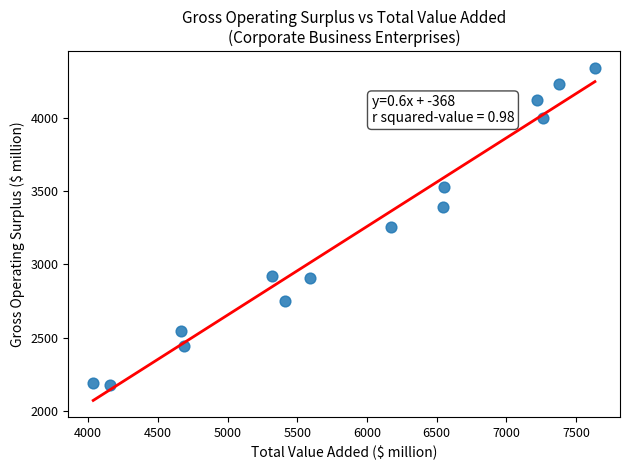

What is the range of X values (max minus min)?

3600